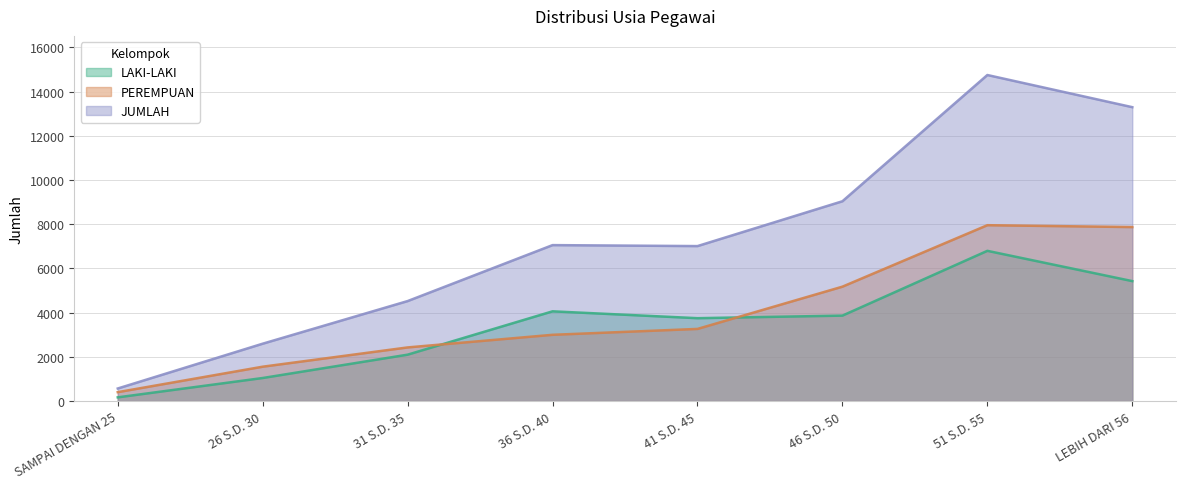

True or false: JUMLAH and LAKI-LAKI intersect in this chart.

False